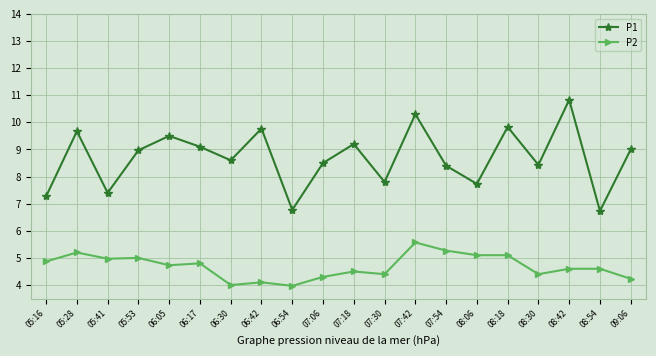

True or false: P2 and P1 cross at least once.

False